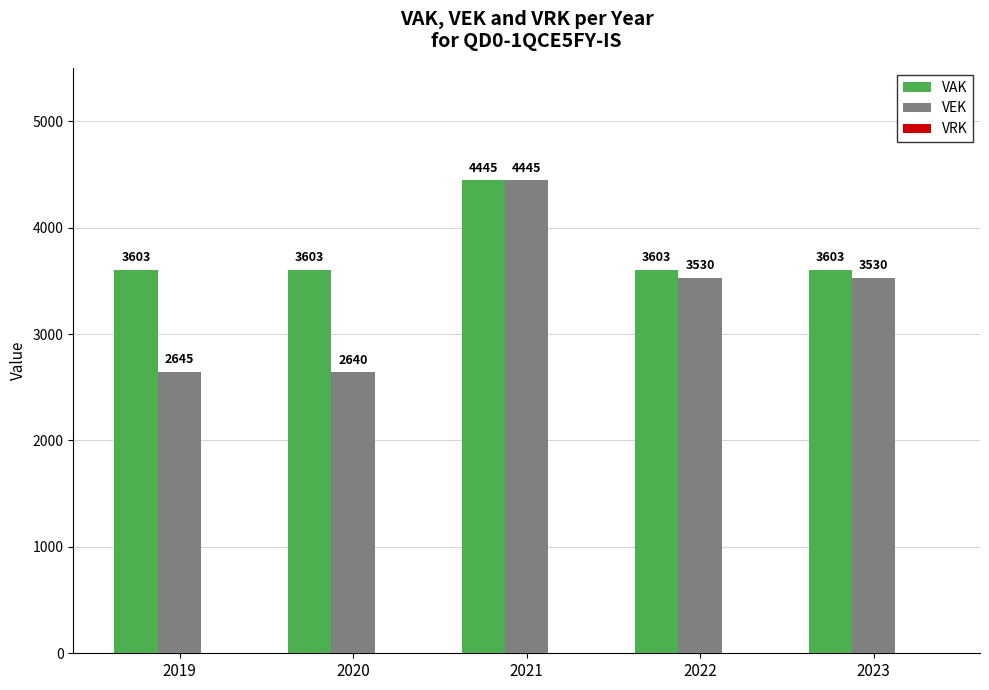

Read the VEK value at 2022.

3530